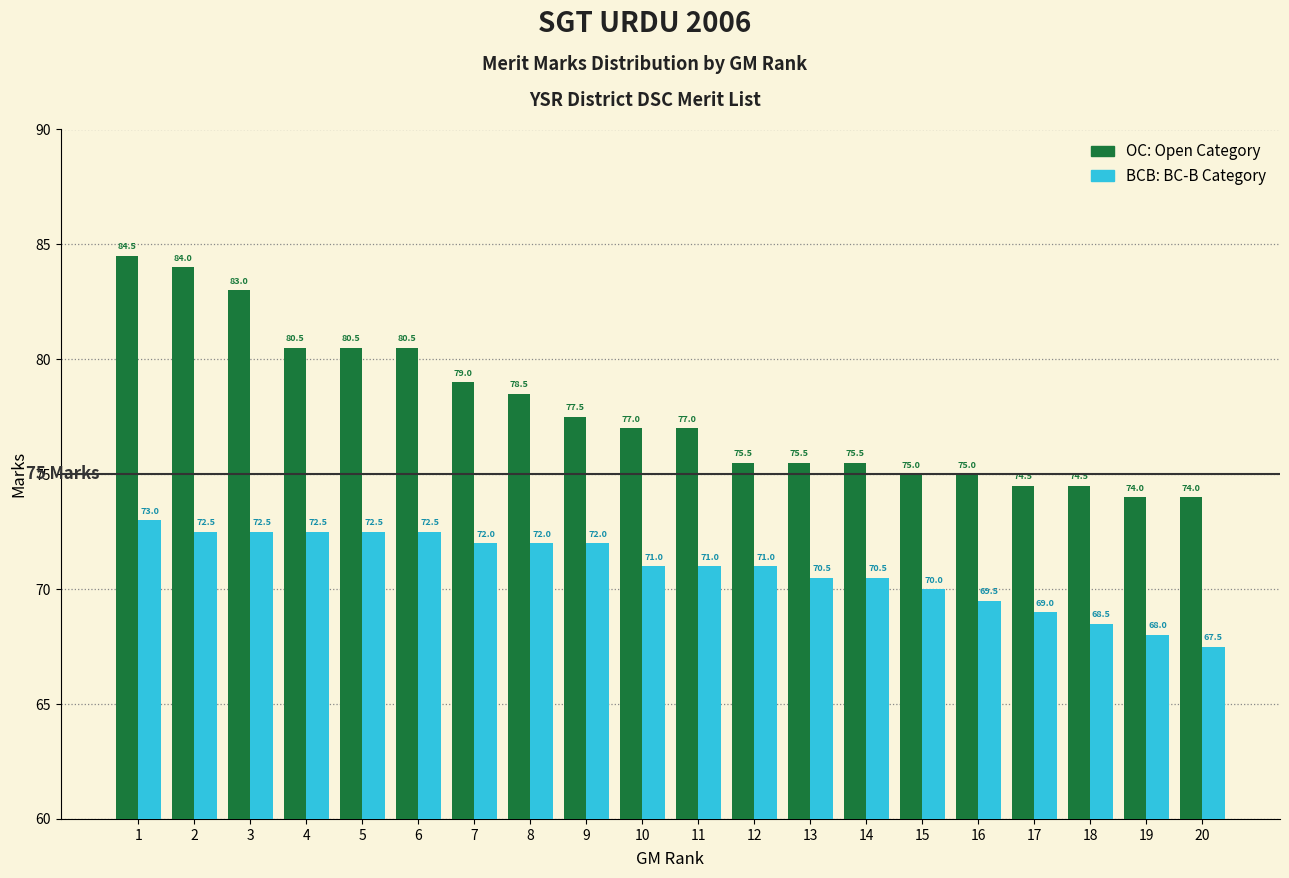

What is the smallest value displayed?

67.5